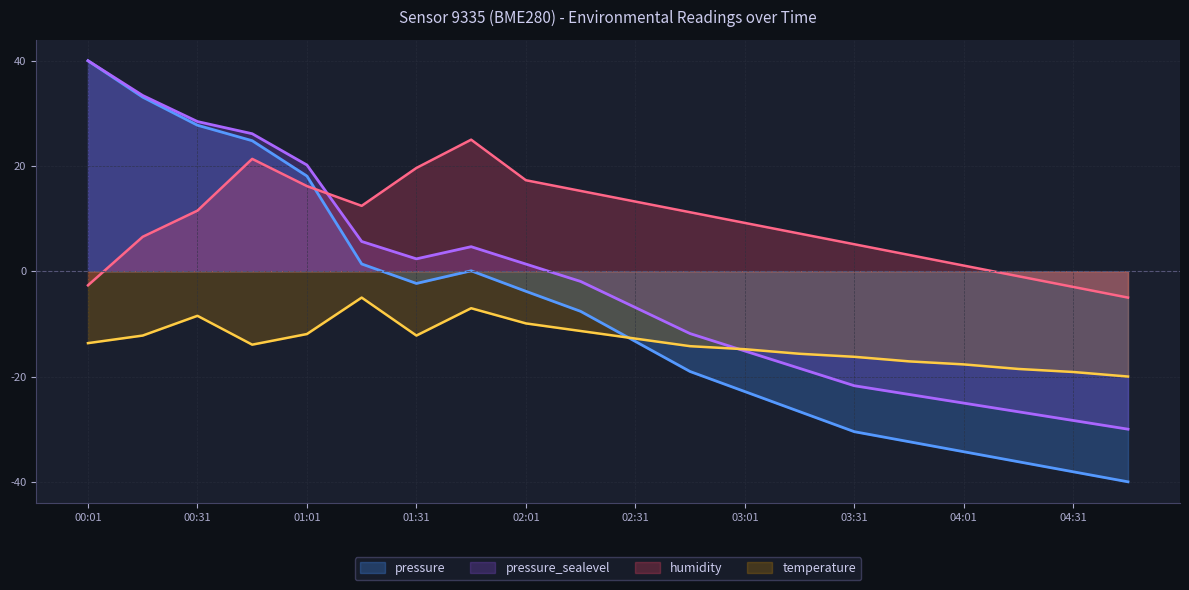

At which category does the chart reach its minimum across all series?

04:46